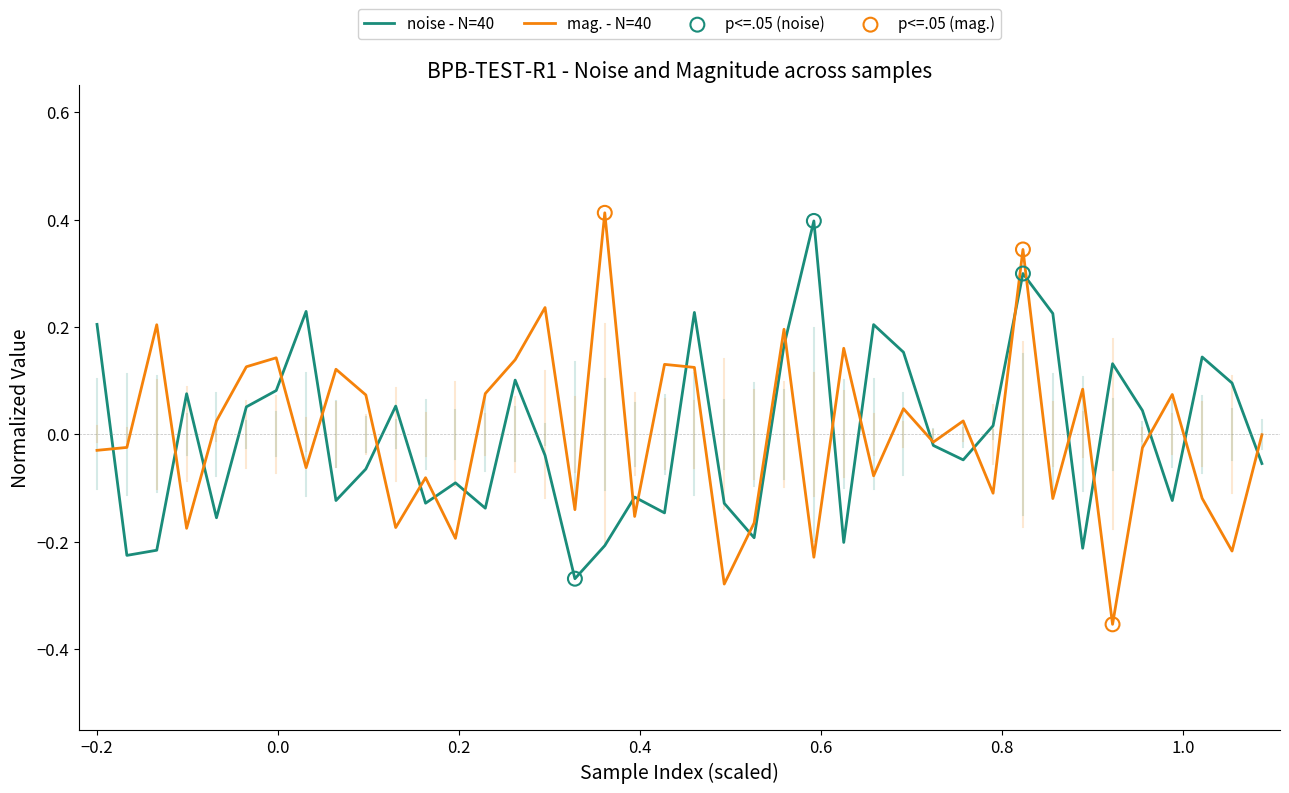

Which series has the largest range (max minus min)?

mag. - N=40